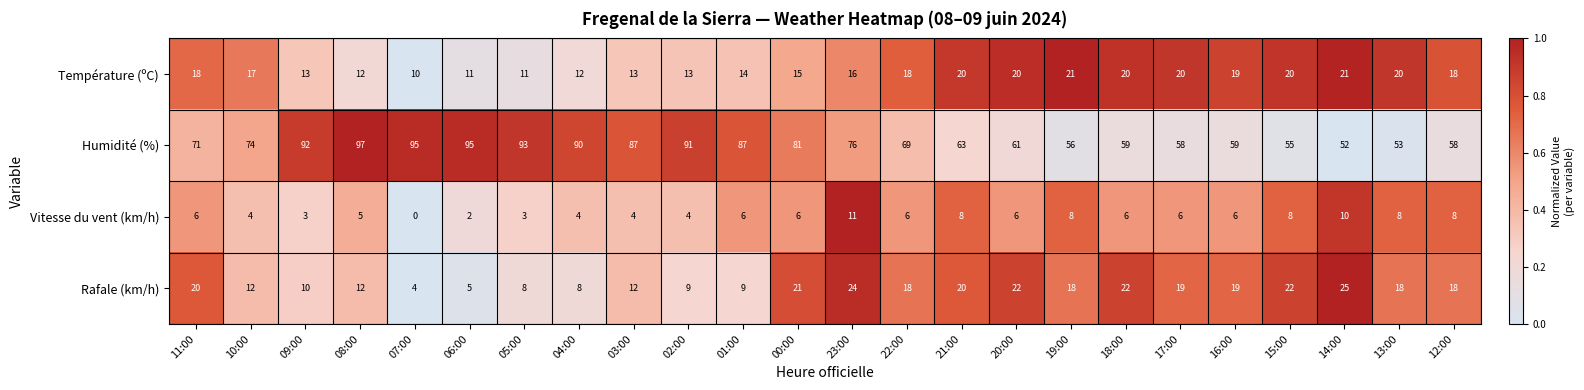

What is the average value of the Humidité (%) series?

74